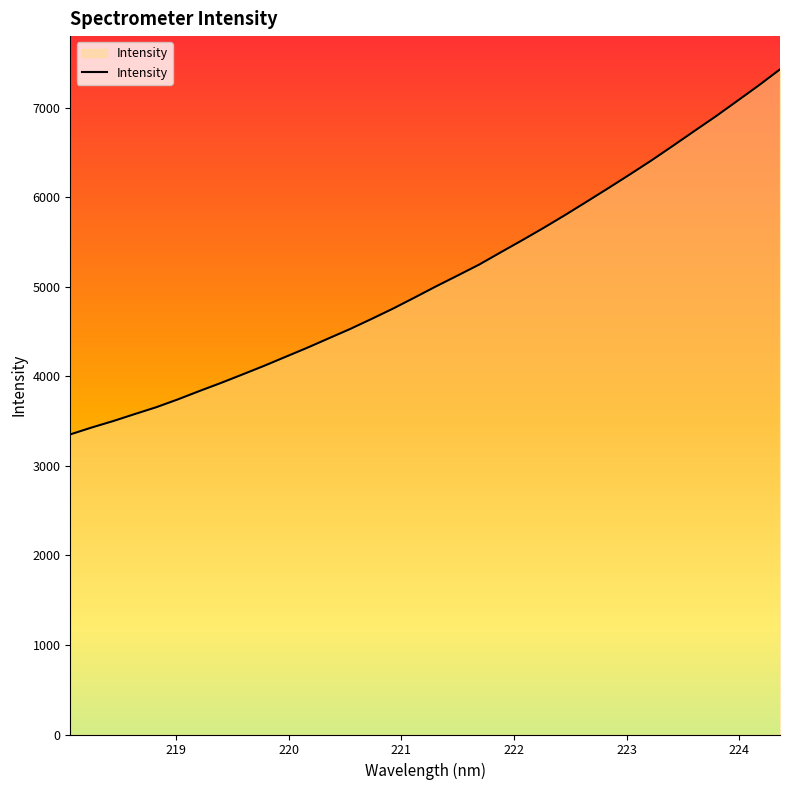

What is the minimum value shown in the chart?

3351.2